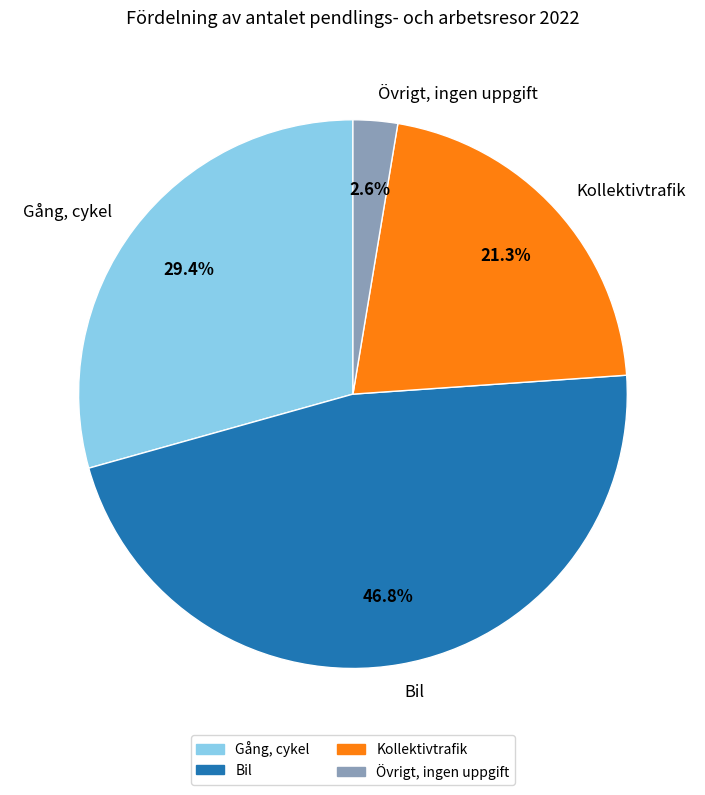

What is the smallest slice in the pie chart?

Övrigt, ingen uppgift